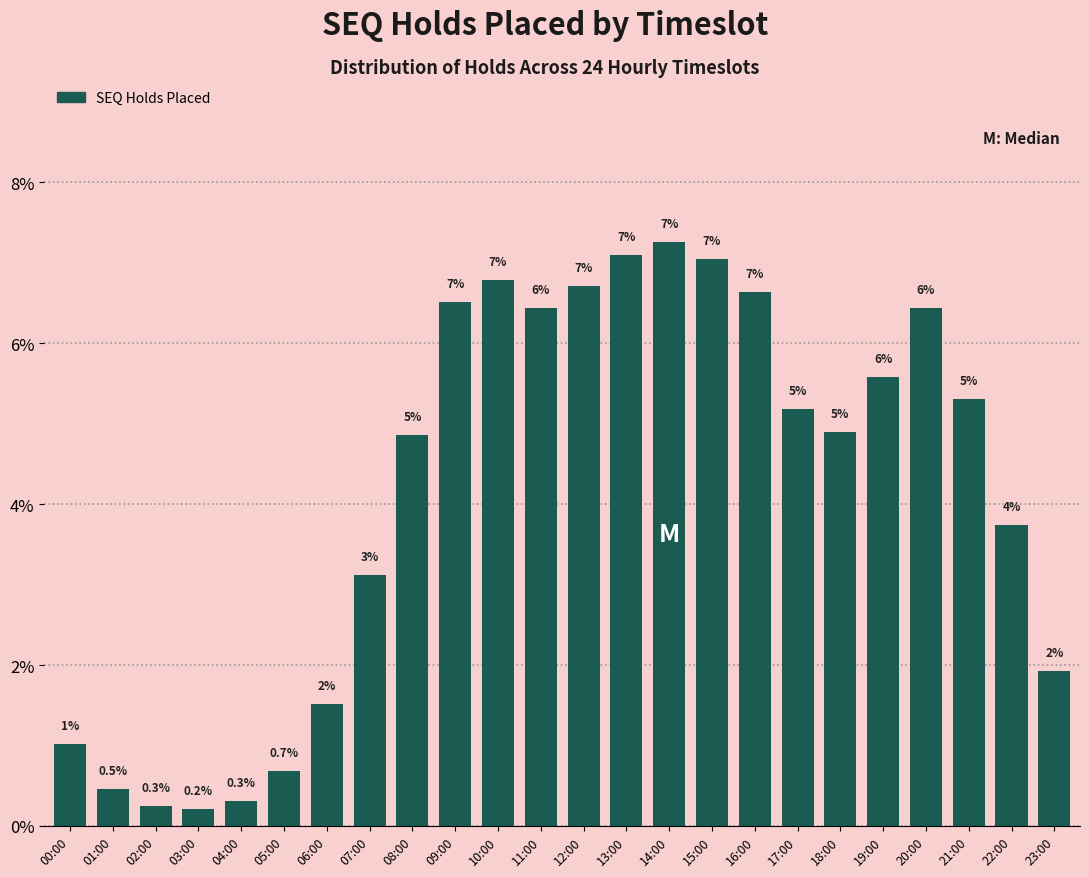

What is the label of the 14th bar from the right?

10:00